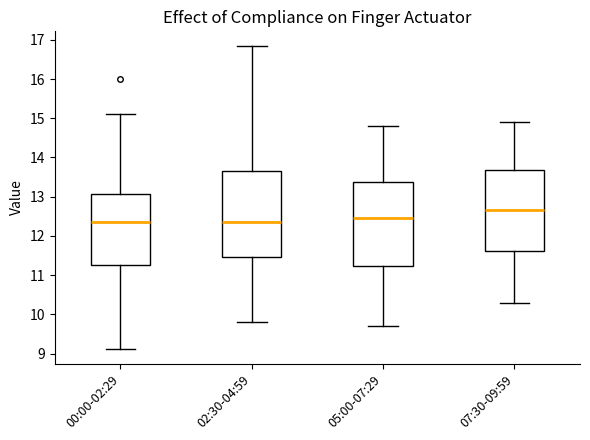

Where does the lower whisker of the box for 02:30-04:59 end on the y-axis? The values are not printed on the chart, so give them approximately, as read against the axis.

9.8